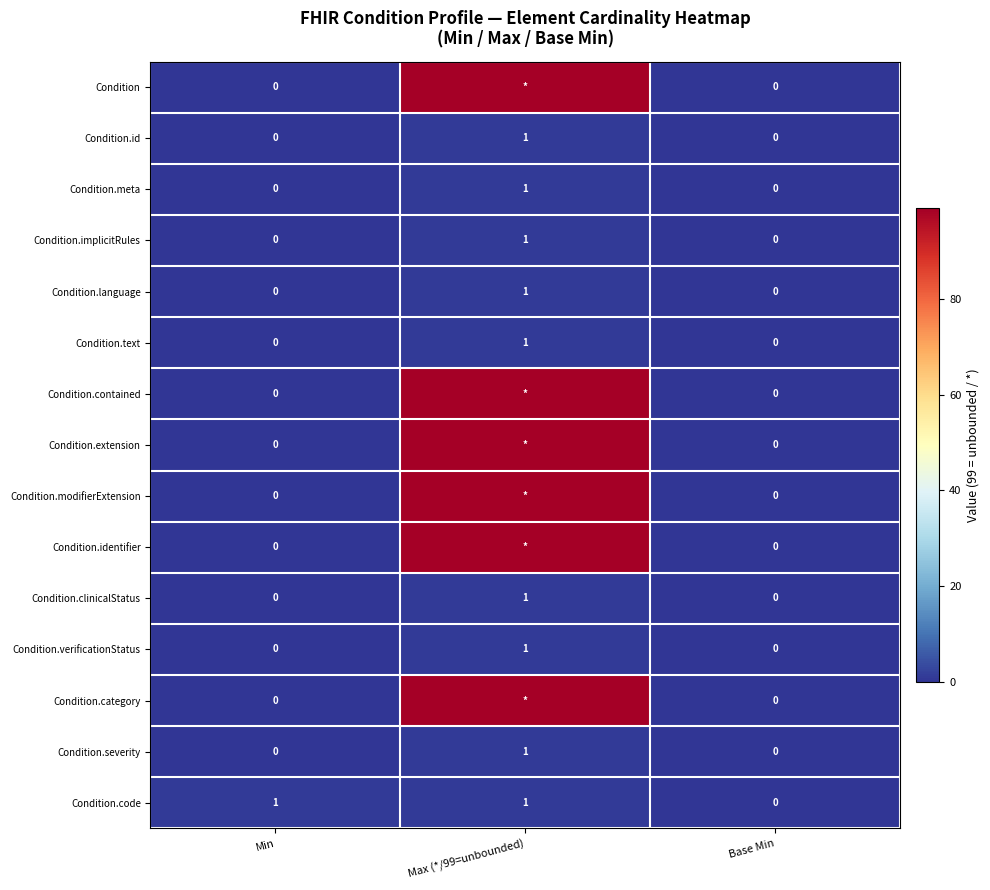

The value of Condition.clinicalStatus at Base Min is 0. True or false?

True